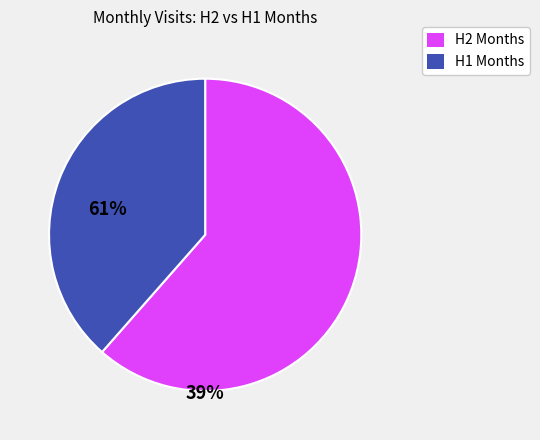

Between H1 Months and H2 Months, which is larger?

H2 Months